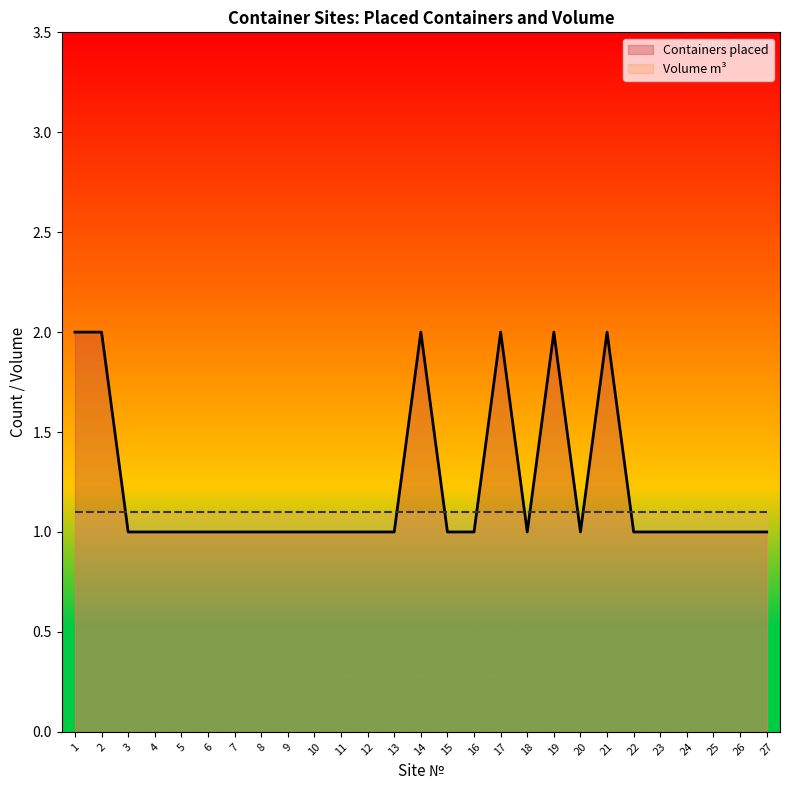

How many points are lower than both their immediate neighbors (excluding endpoints)?

2